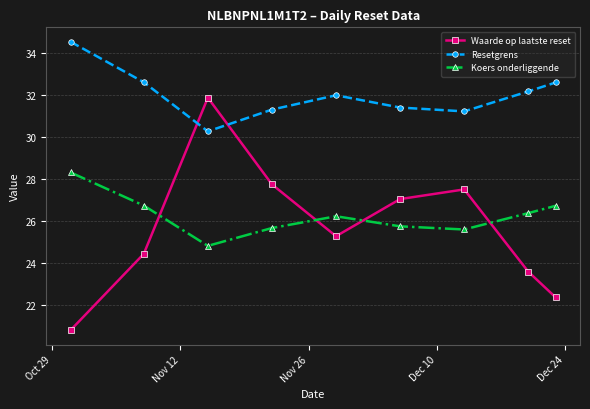

Which series has the largest range (max minus min)?

Waarde op laatste reset